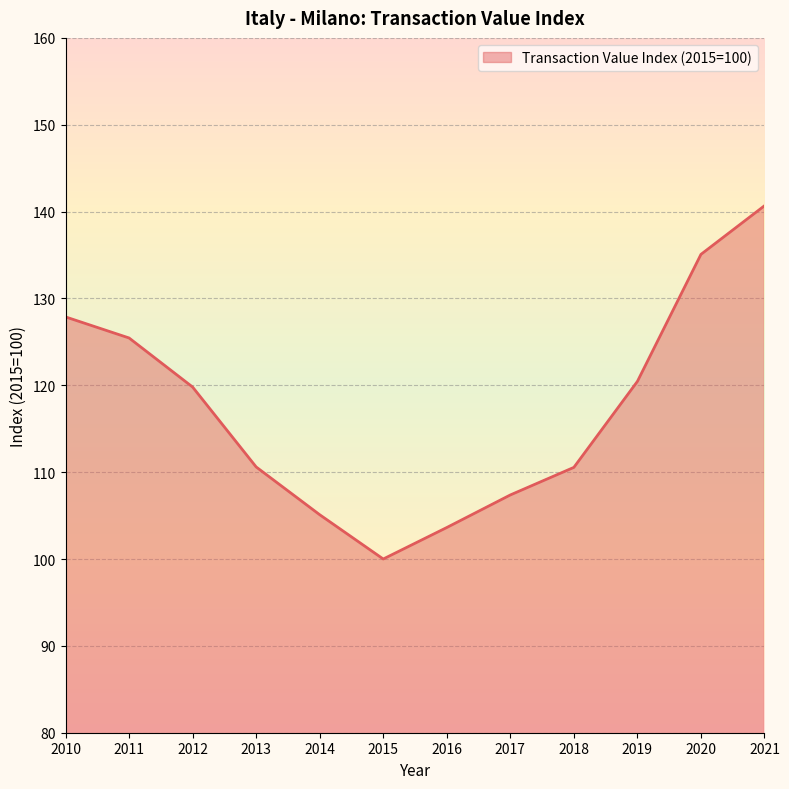

What is the minimum value shown in the chart?

100.0